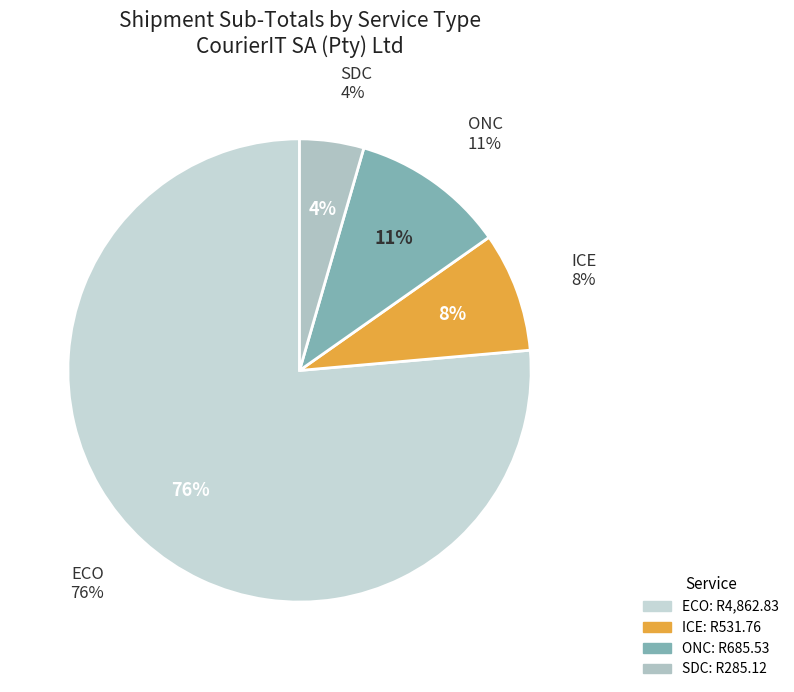

What percentage do ONC and SDC together represent?

15.2%